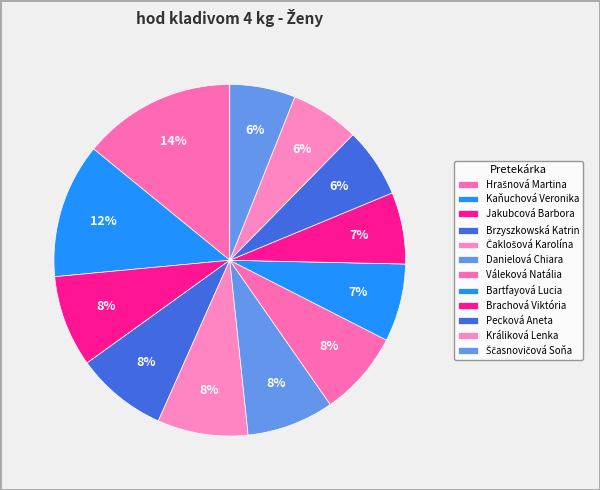

To the nearest percent, what is the combined percentage of Králiková Lenka and Danielová Chiara?

14%